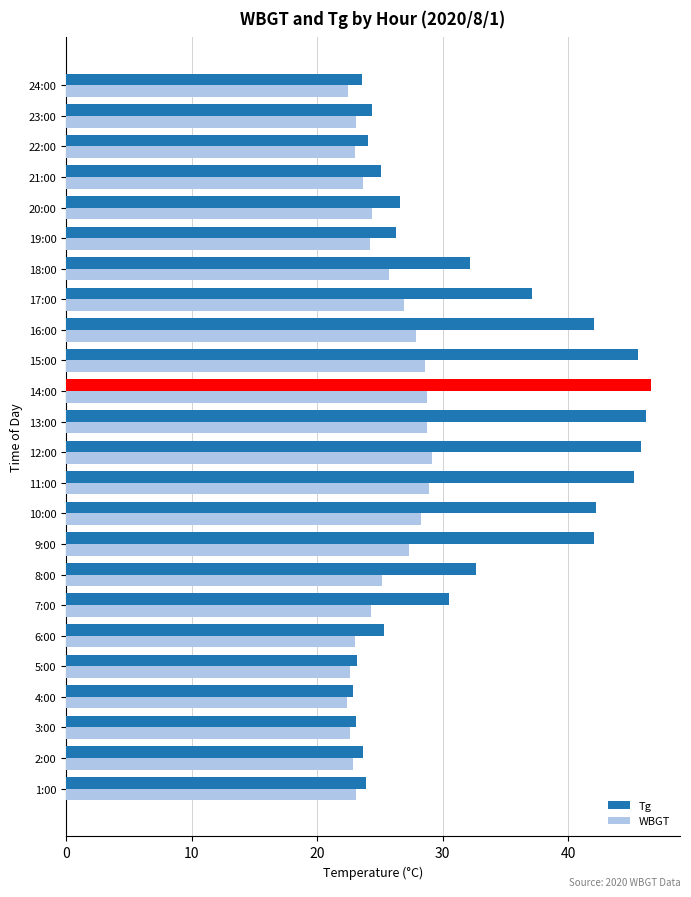

At which label is Tg closest to 34?

8:00